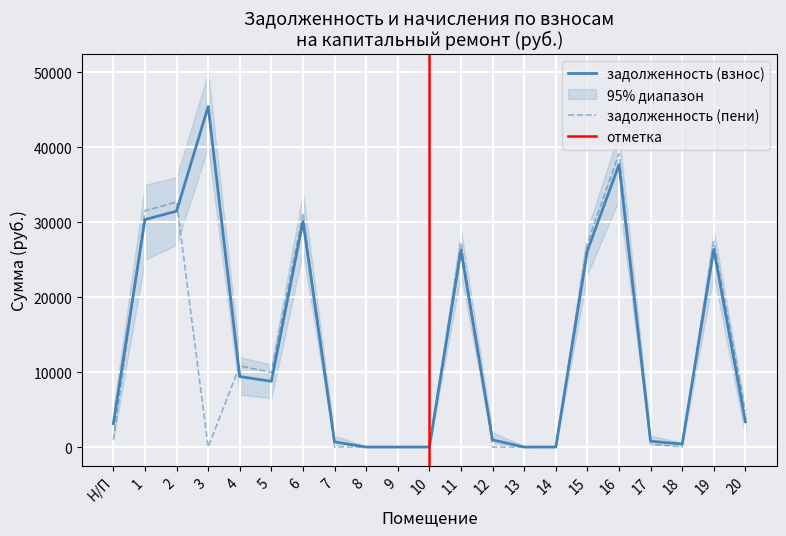

Count the number of categories in the chart.

21